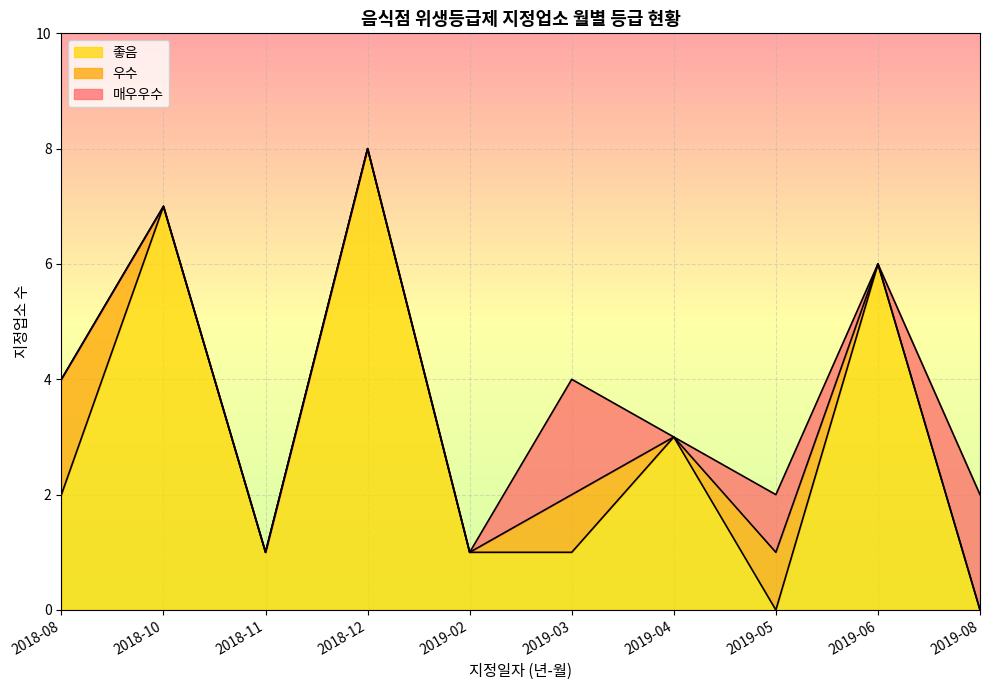

Which series has the largest total across all categories?

좋음